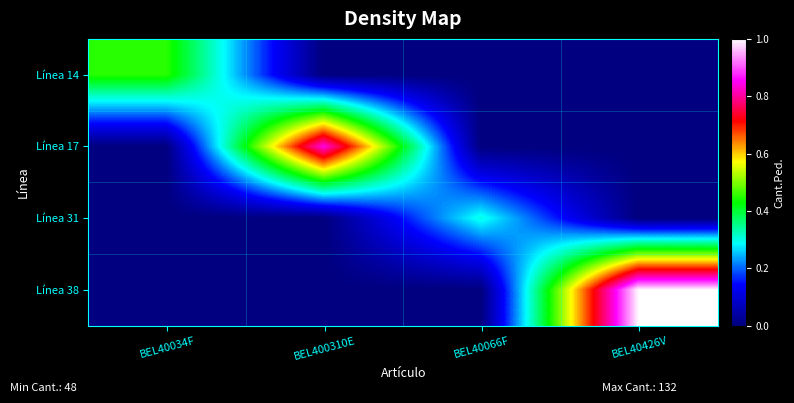

At how many categories does at least one series exceed 0?

4